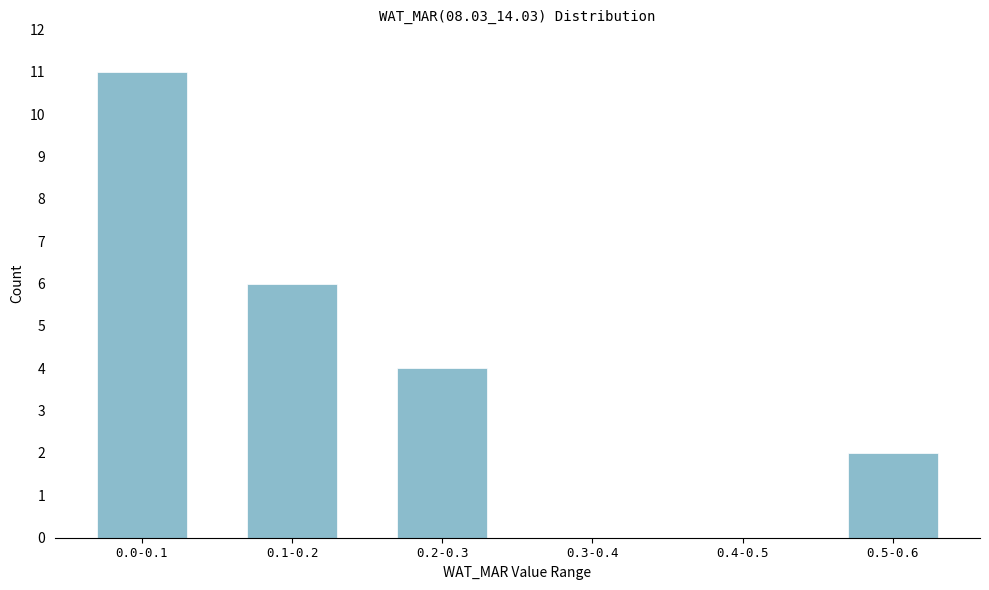

Reading right to left, transcribe all the data shown in this chart.

0.5-0.6=2	0.4-0.5=0	0.3-0.4=0	0.2-0.3=4	0.1-0.2=6	0.0-0.1=11